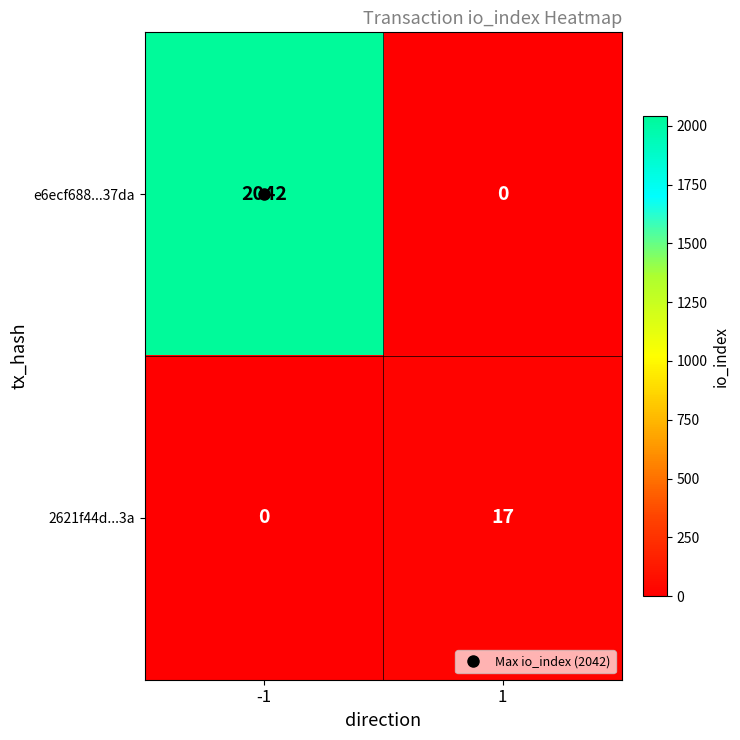

Which series has the largest range (max minus min)?

e6ecf688...37da